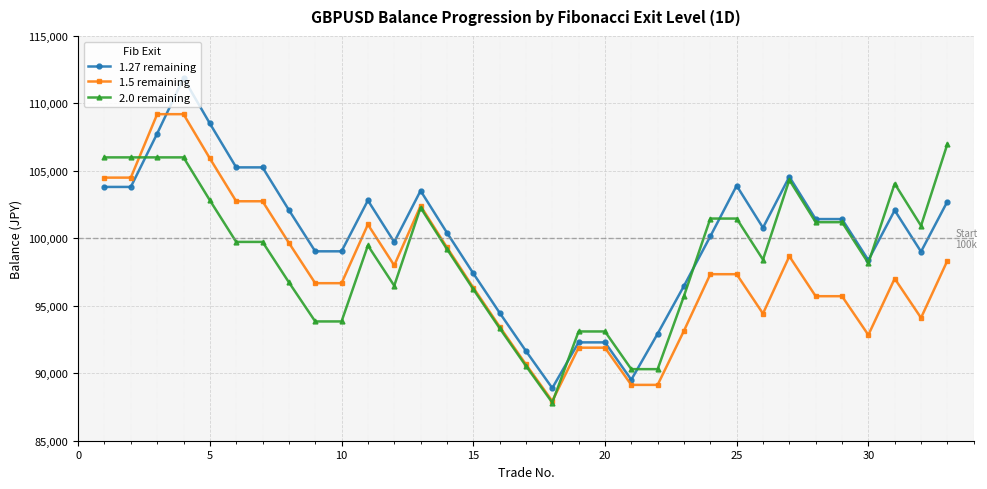

Which series has the largest total across all categories?

1.27 remaining